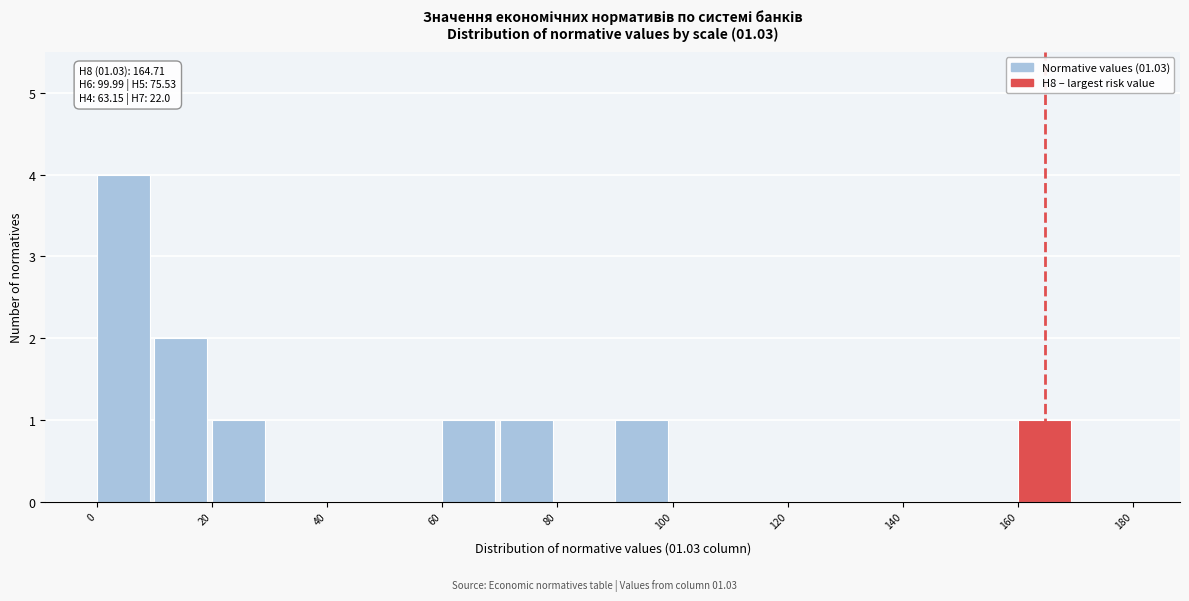

Over which range of the x-axis is the bar tallest?

0 to 10